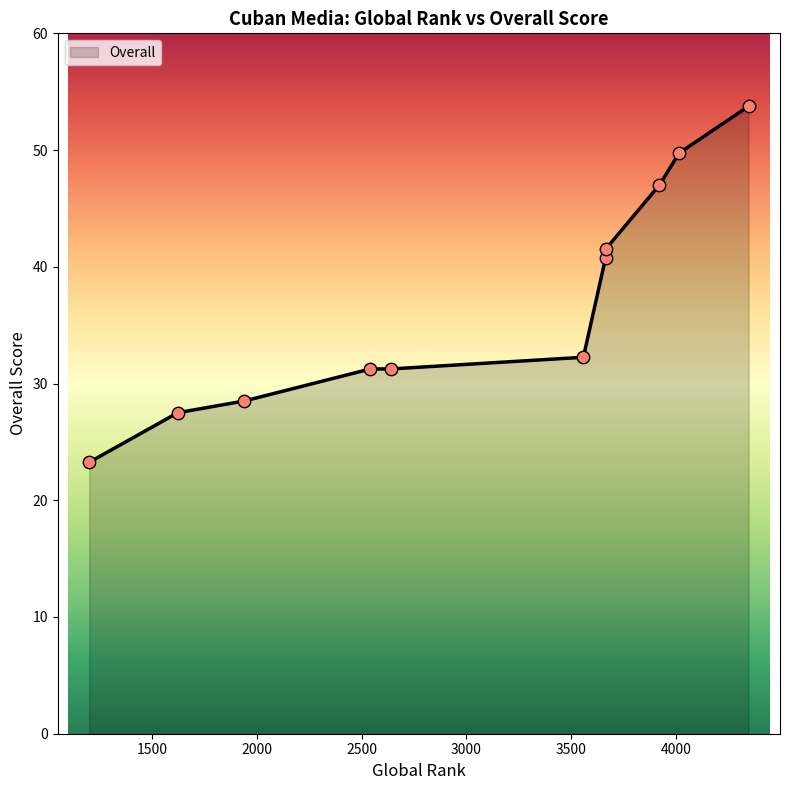

Between 3922 and 2641, which is larger?

3922